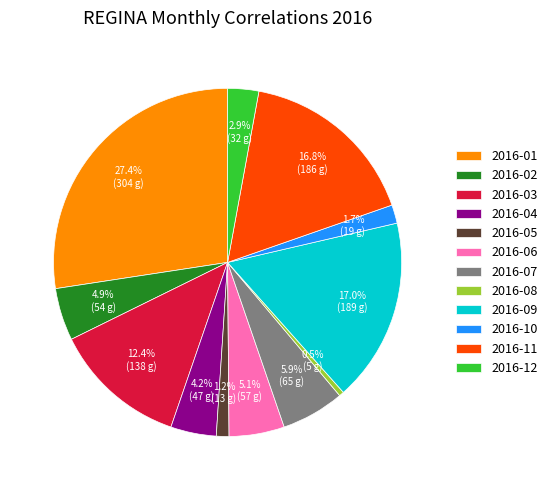

Which slice is the largest?

2016-01